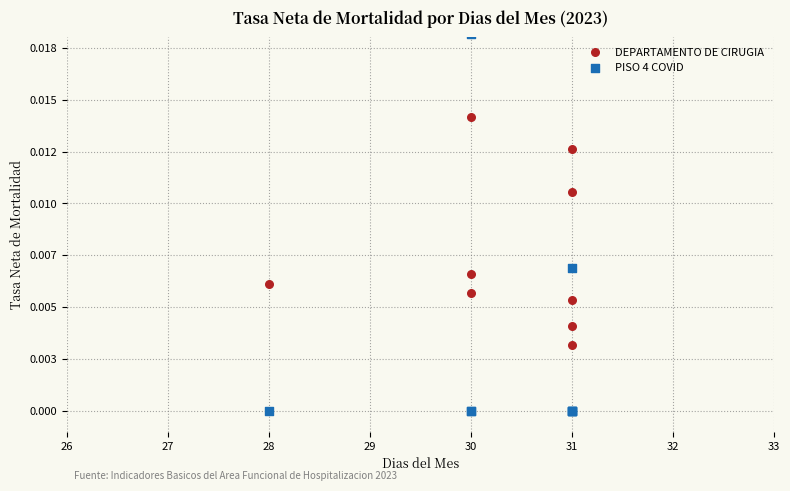

Which series has the widest spread of Y values?

PISO 4 COVID